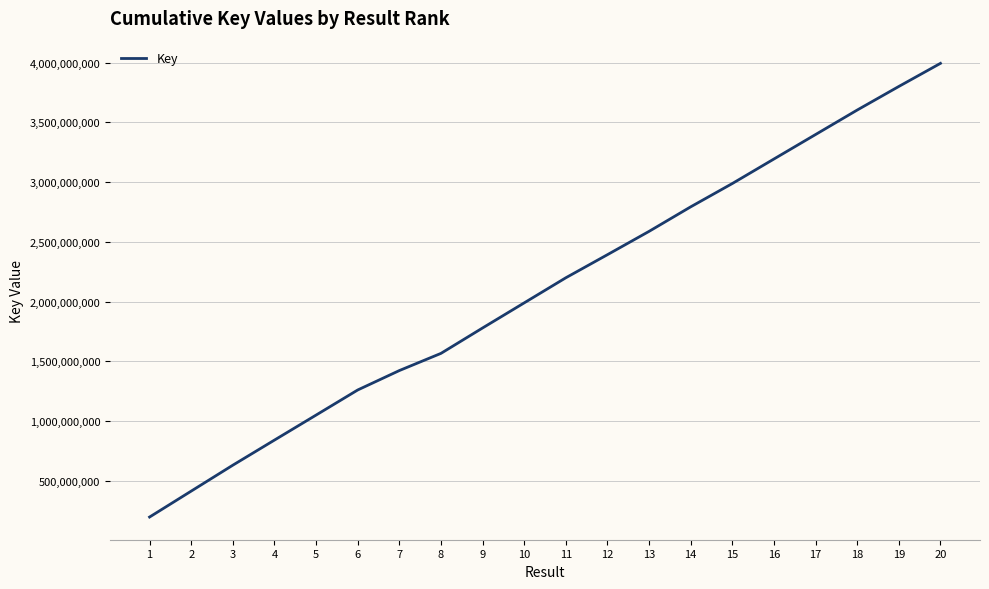

What is the minimum value shown in the chart?

197387175